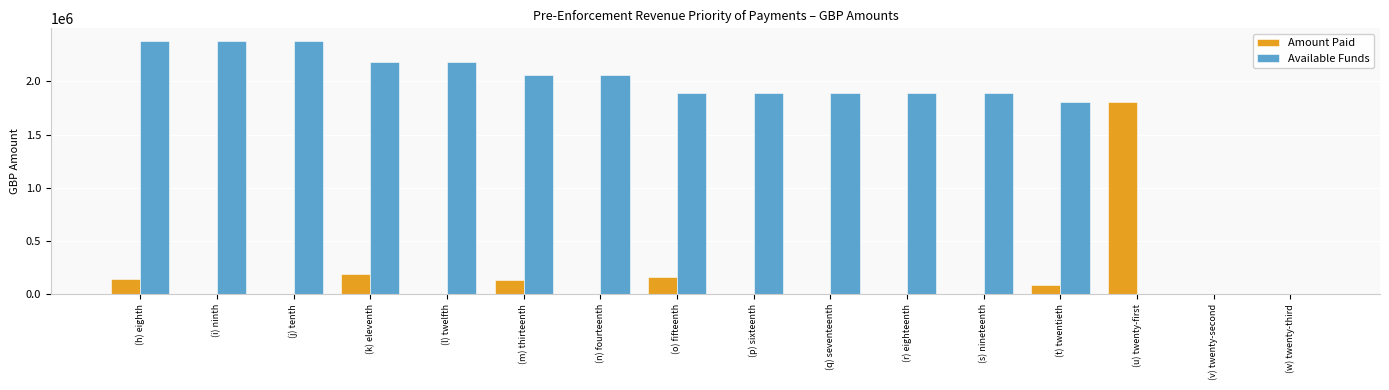

Is it true that Amount Paid equals -734197.7 at (n) fourteenth?

False